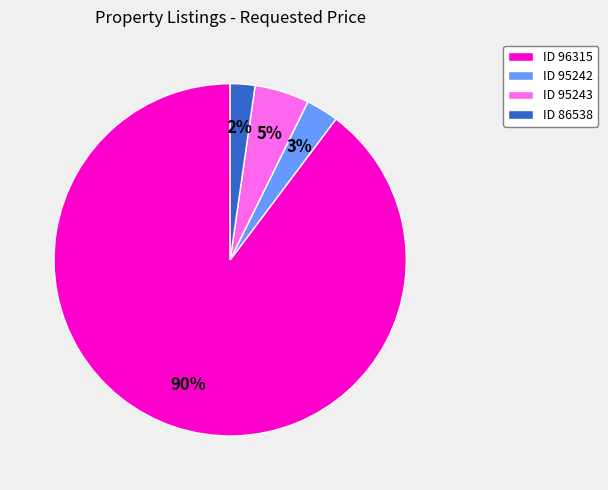

Which slice represents more than half of the pie?

ID 96315